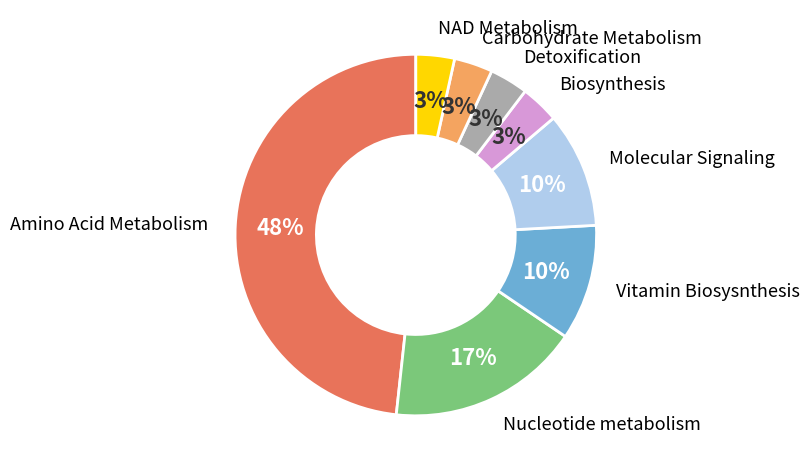

To the nearest percent, what is the average slice percentage?

12%